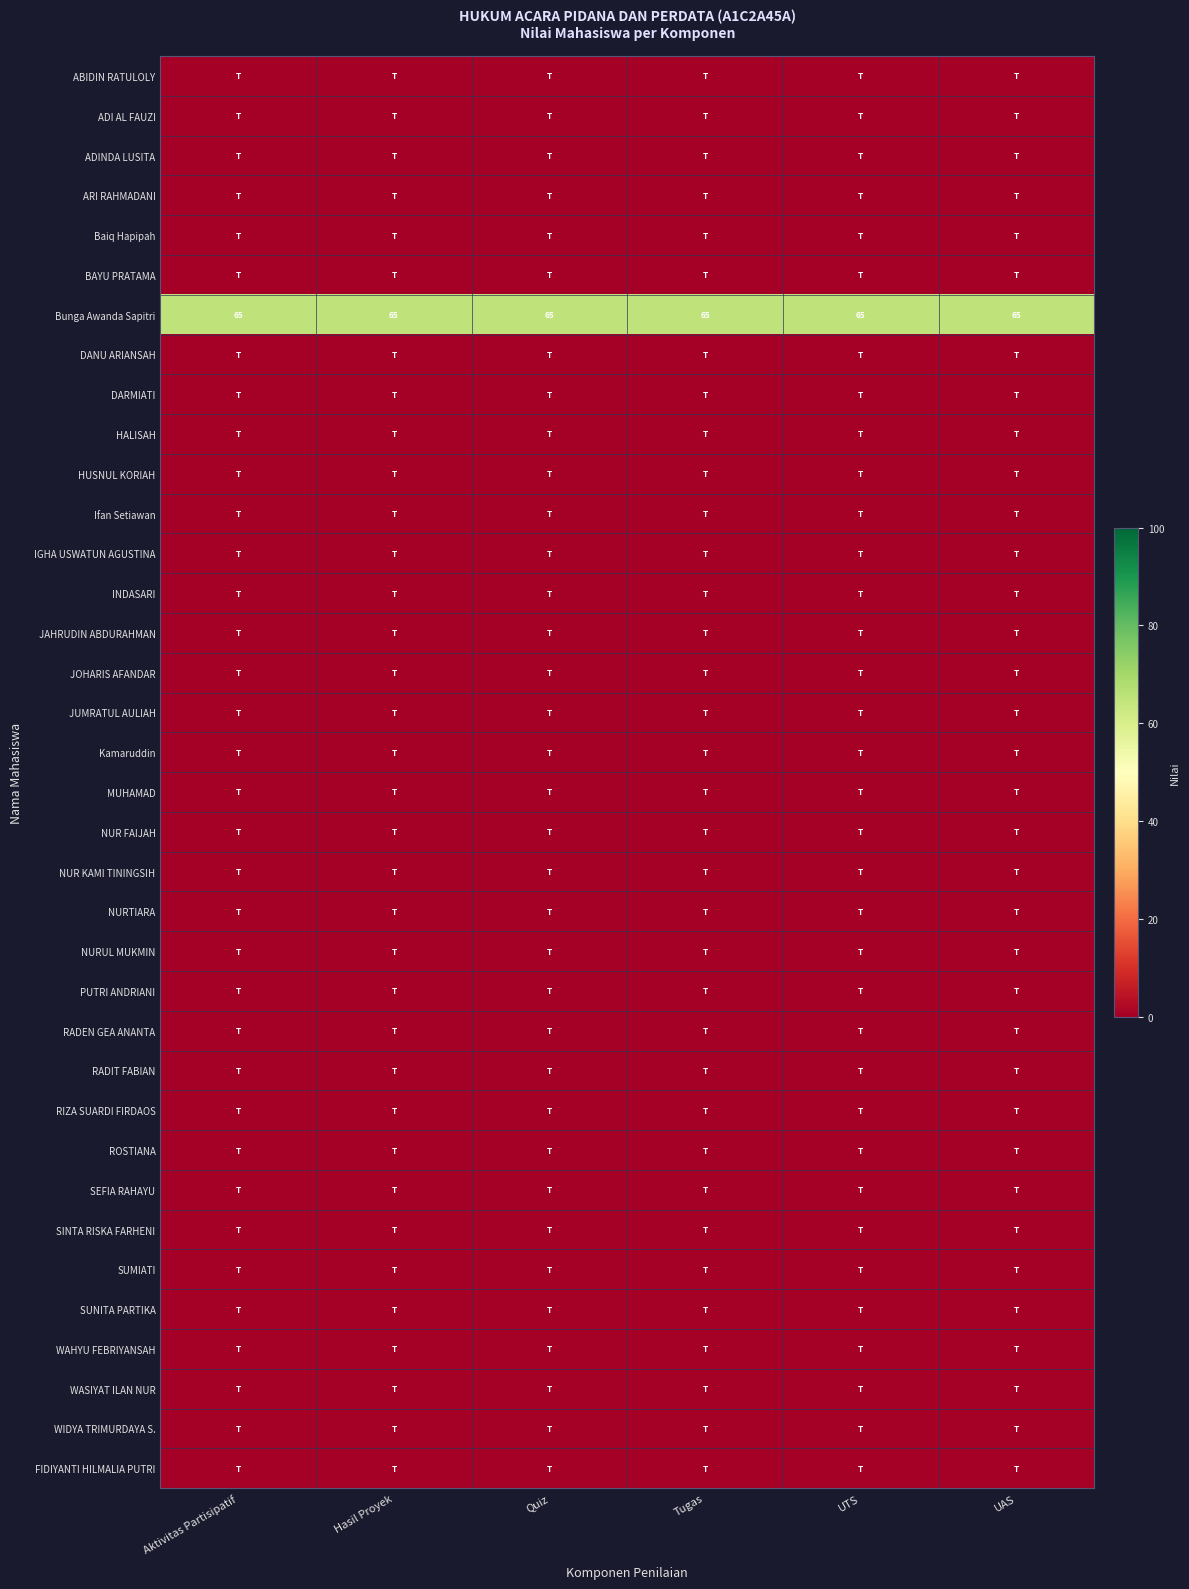

What is the average value of the Bunga Awanda Sapitri series?

65